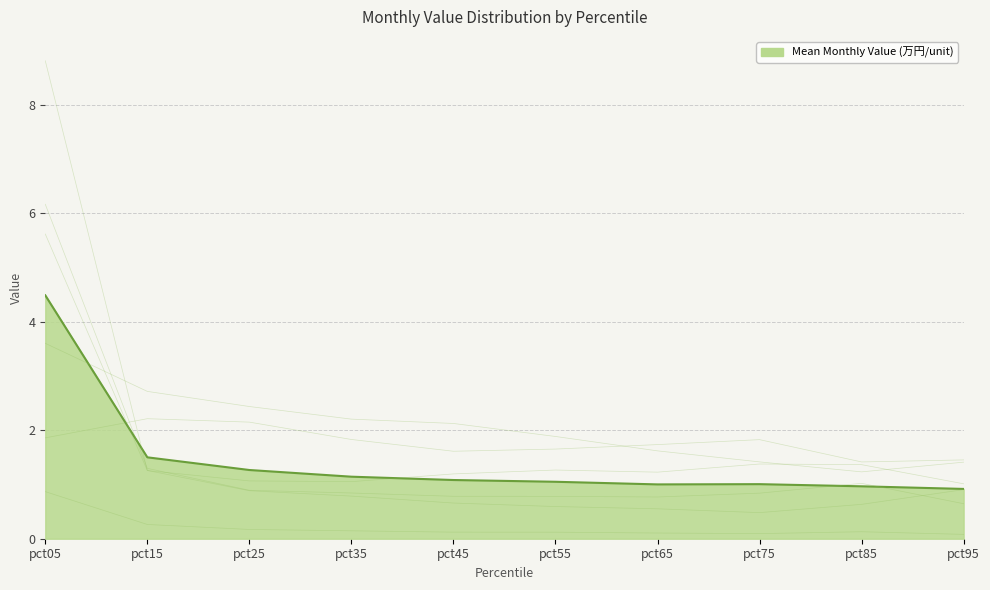

Where do Apr and May first cross each other?

pct55 and pct65